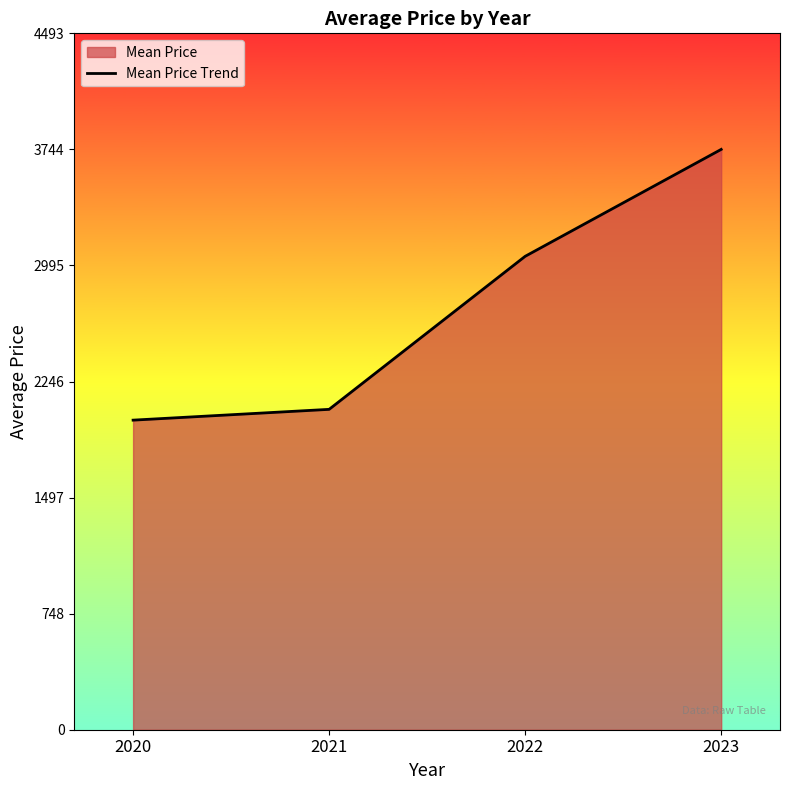

True or false: the data shows 3744.4 at 2023.

True